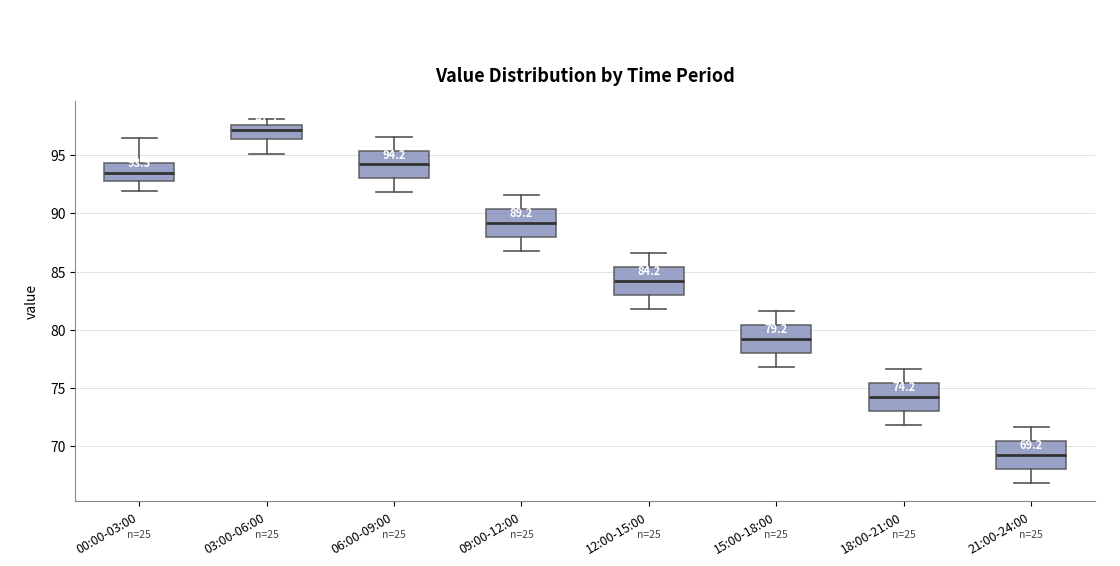

Which box's median line is the lowest?

21:00-24:00